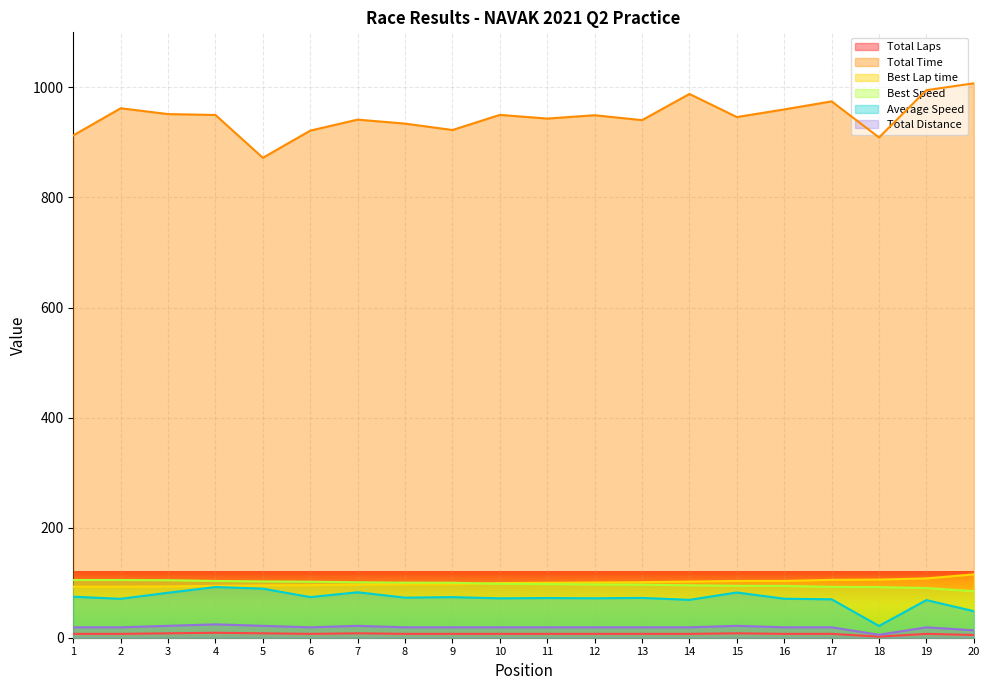

Which series has the largest total across all categories?

Total Time